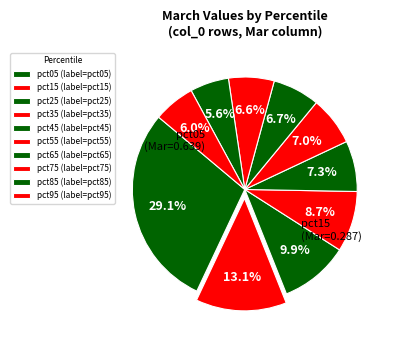

Is there any slice that represents more than half of the pie?

No